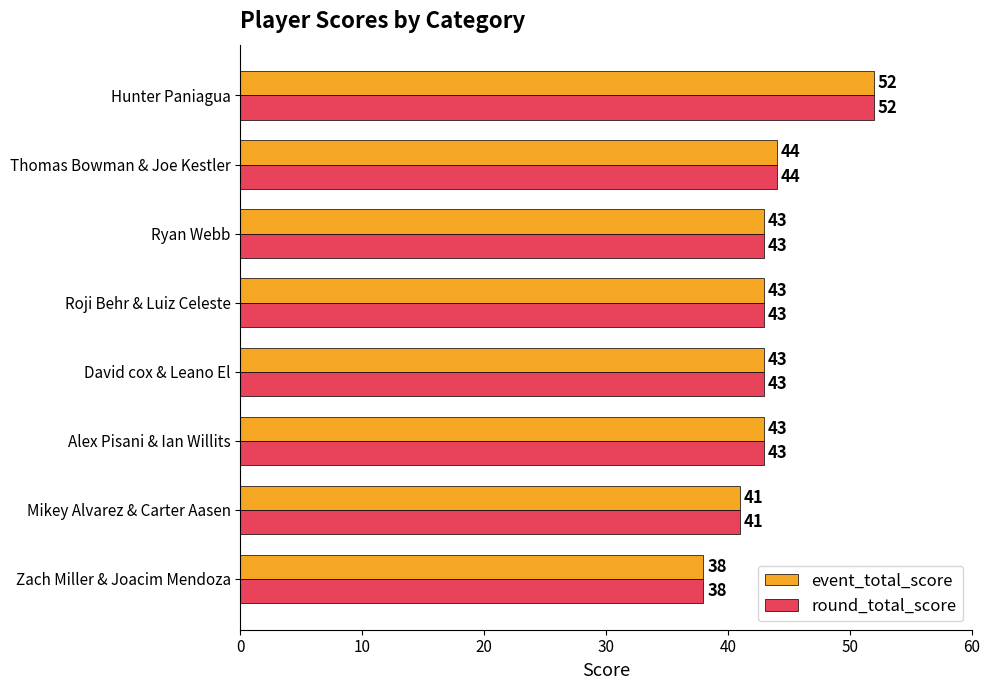

At which label does event_total_score reach its peak?

Hunter Paniagua